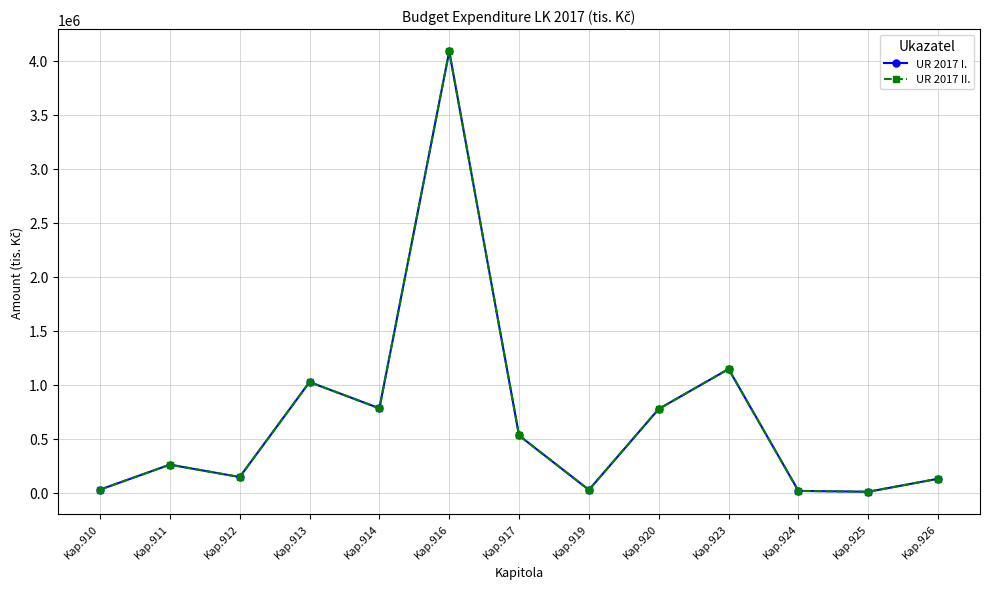

Is this an area chart (filled region under the line)?

No